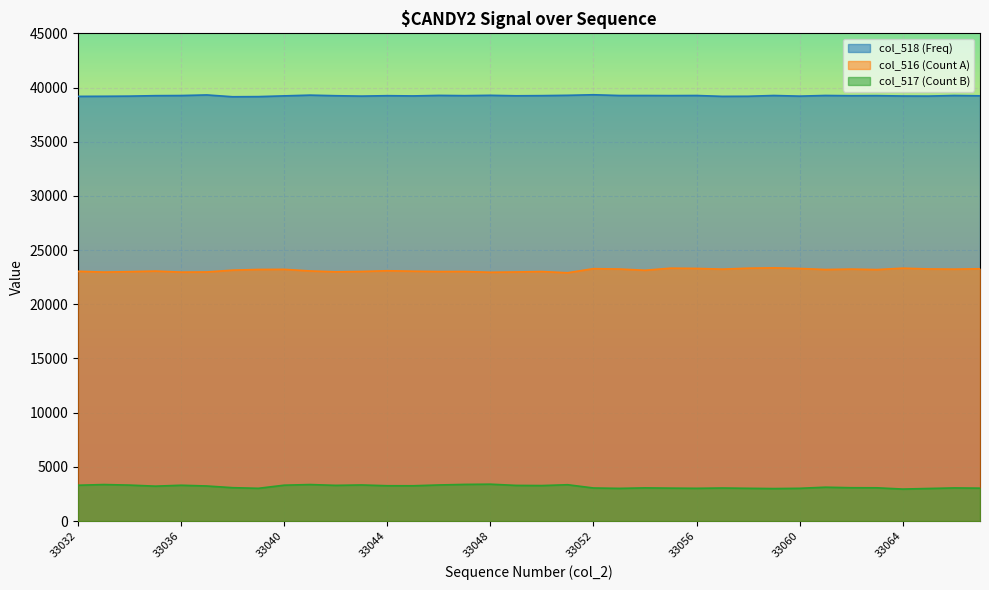

What is the average value of the col_517 series?

3175